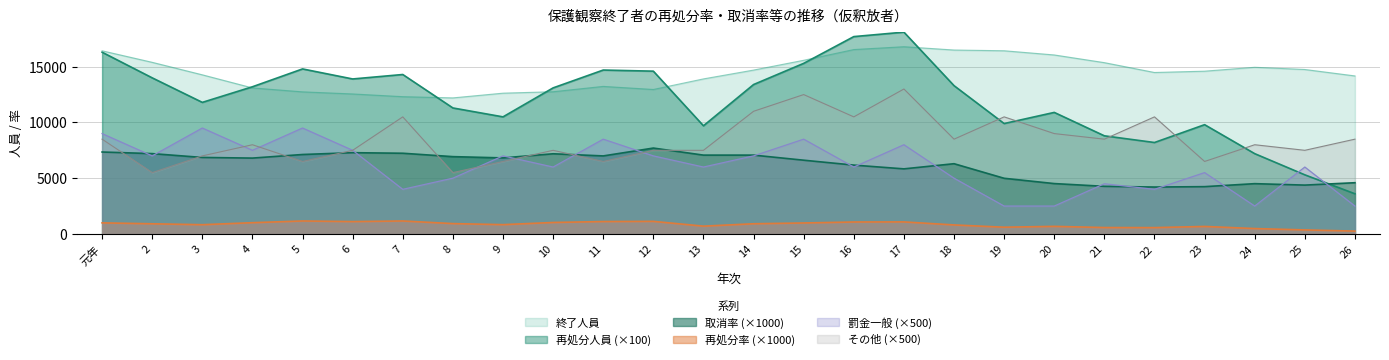

What is the difference between the maximum and minimum values in the 罰金一般 series?

7000.0